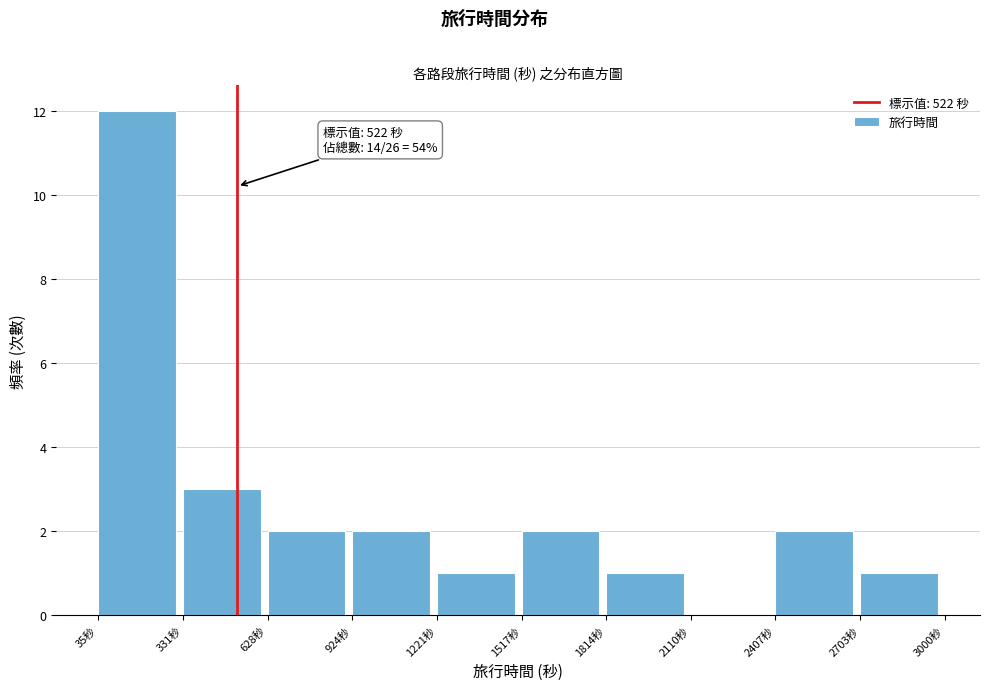

Over which range of the x-axis is the bar tallest?

50 to 350